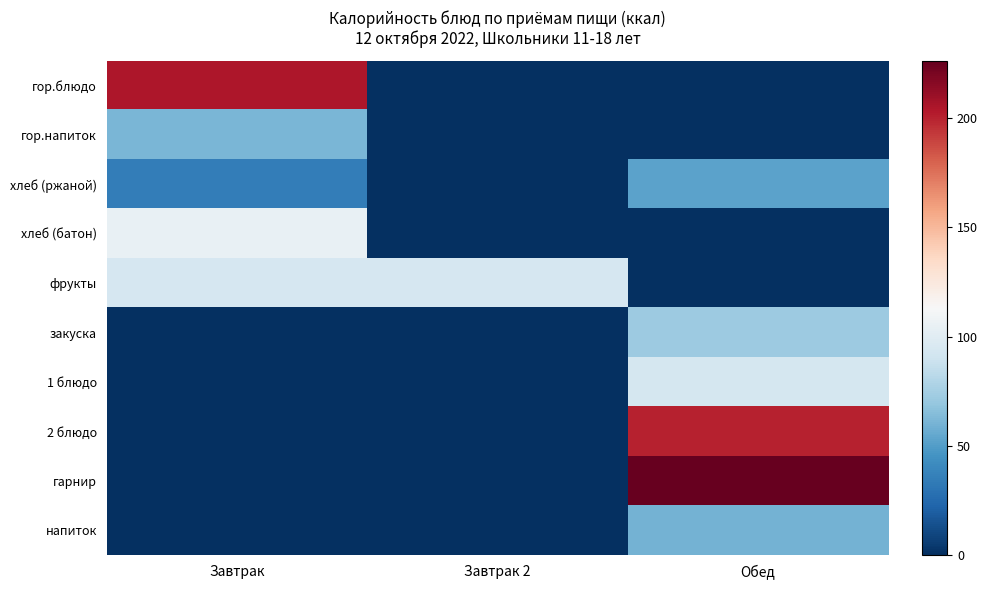

How many series are shown in this chart?

10